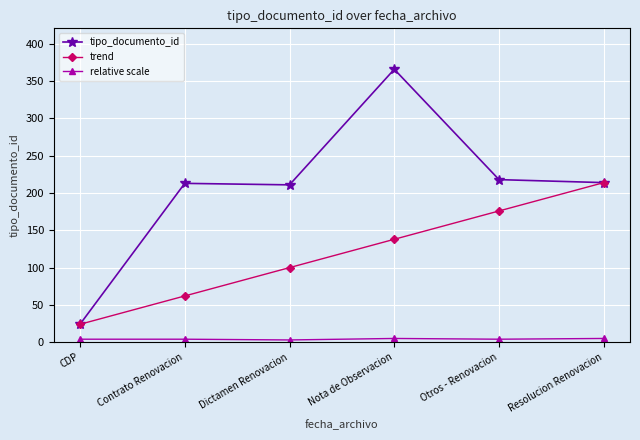

Does the chart have visible grid lines?

Yes